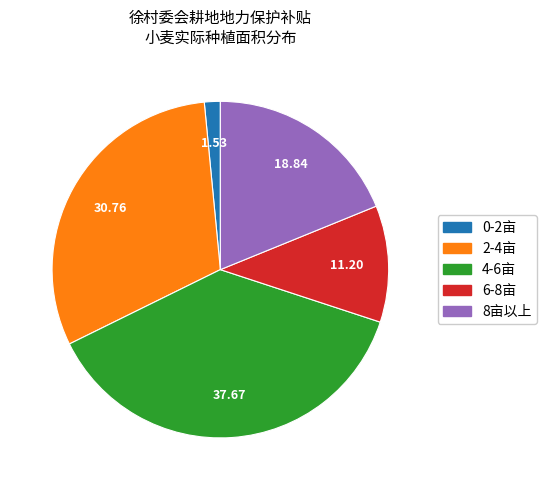

Is there any slice that represents more than half of the pie?

No